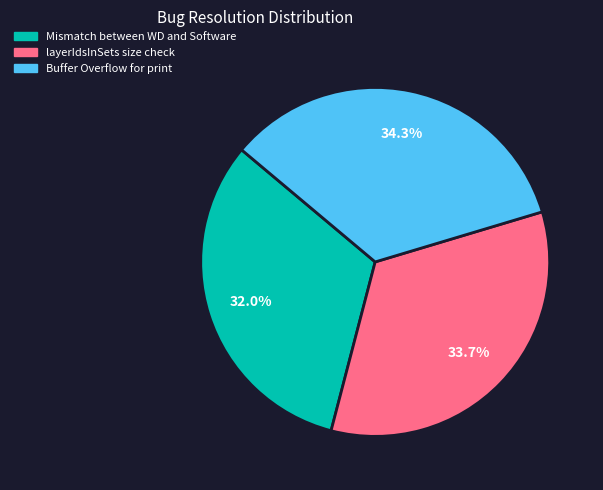

What is the total percentage of Buffer Overflow for print and Mismatch between WD and Software?

66.3%